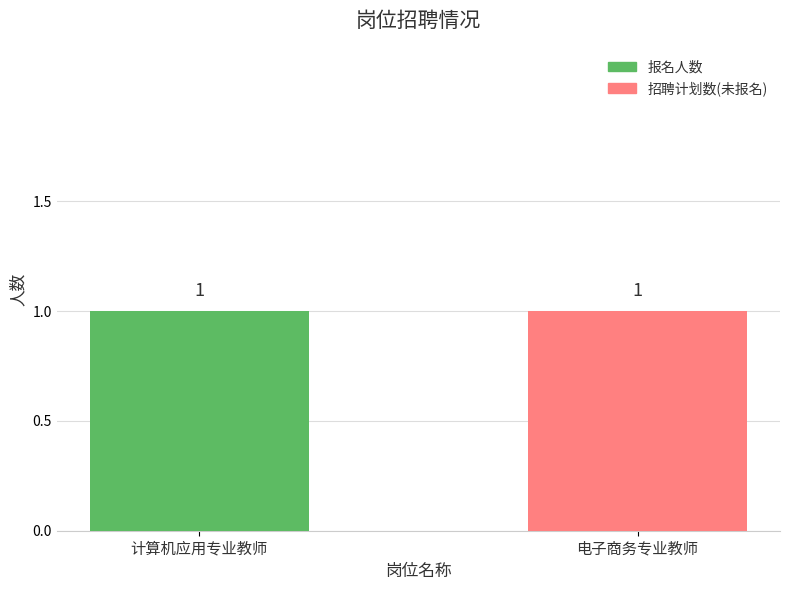

How many series are shown in this chart?

2